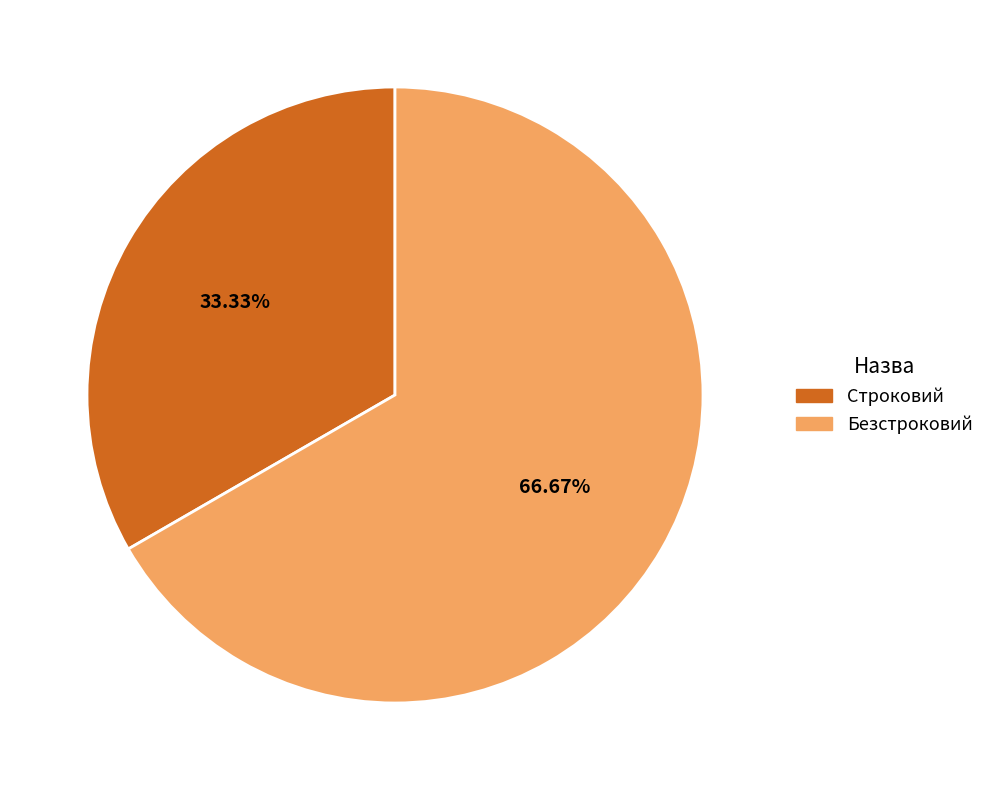

Is it true that Безстроковий is 74% of the pie?

False